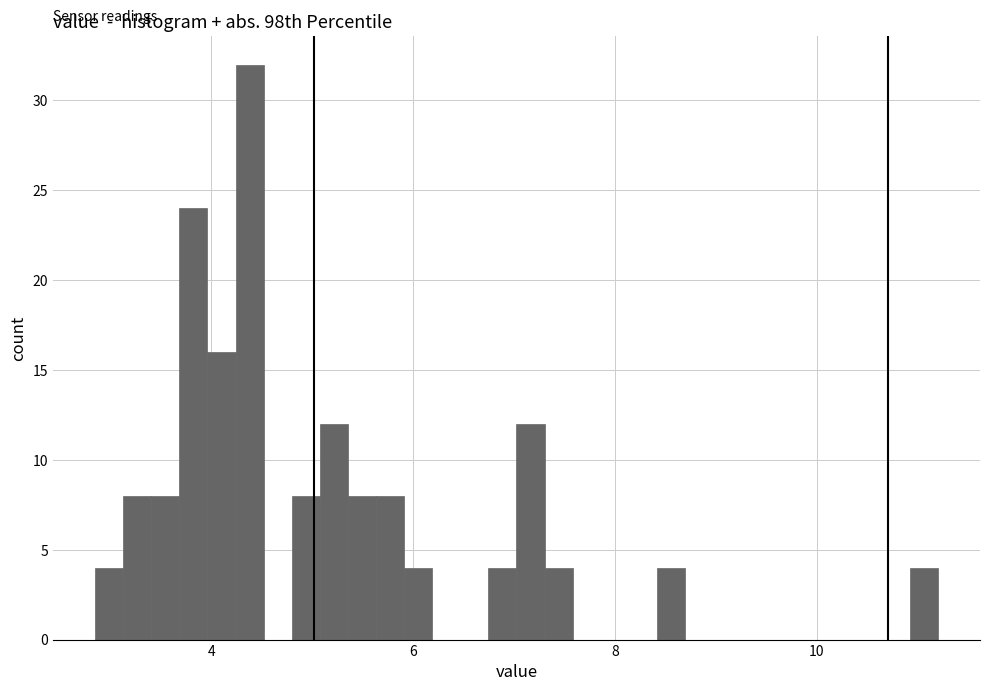

Around what value on the x-axis is the tallest bar? Give the approximate position of its centre, as read against the axis.

4.4